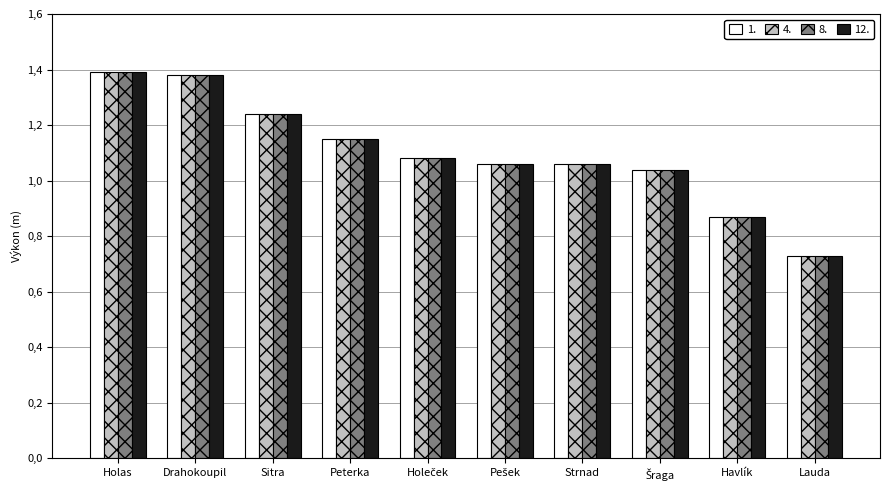

The 8. series shows 2.5 at Holas. True or false?

False